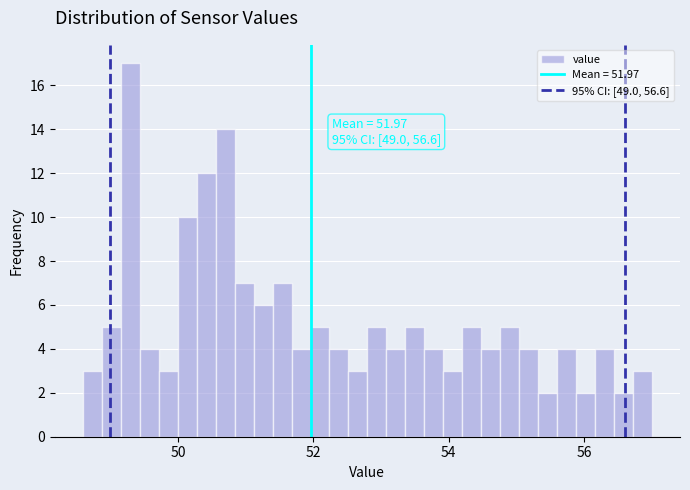

Read against the x-axis, roughly where is the centre of the tallest bar?

49.4